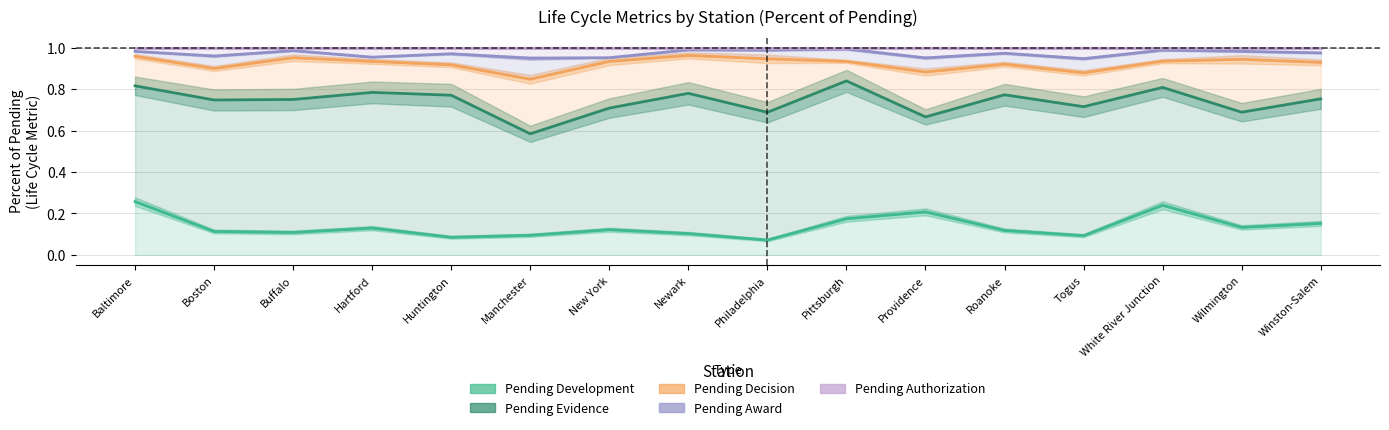

Rank the series by their maximum value, from lowest to highest.

Pending Development, Pending Evidence, Pending Decision, Pending Award, Pending Authorization